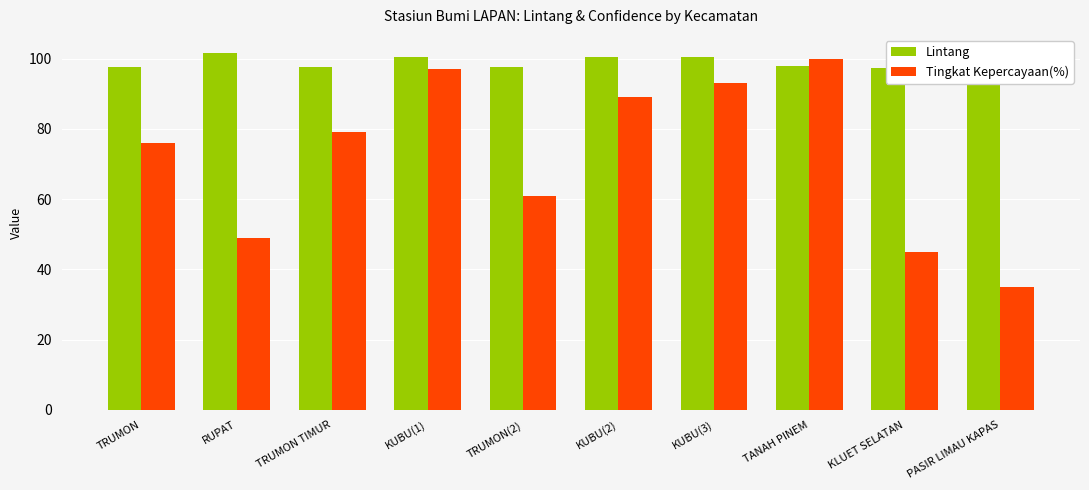

What is the label of the 4th bar from the right?

KUBU(3)